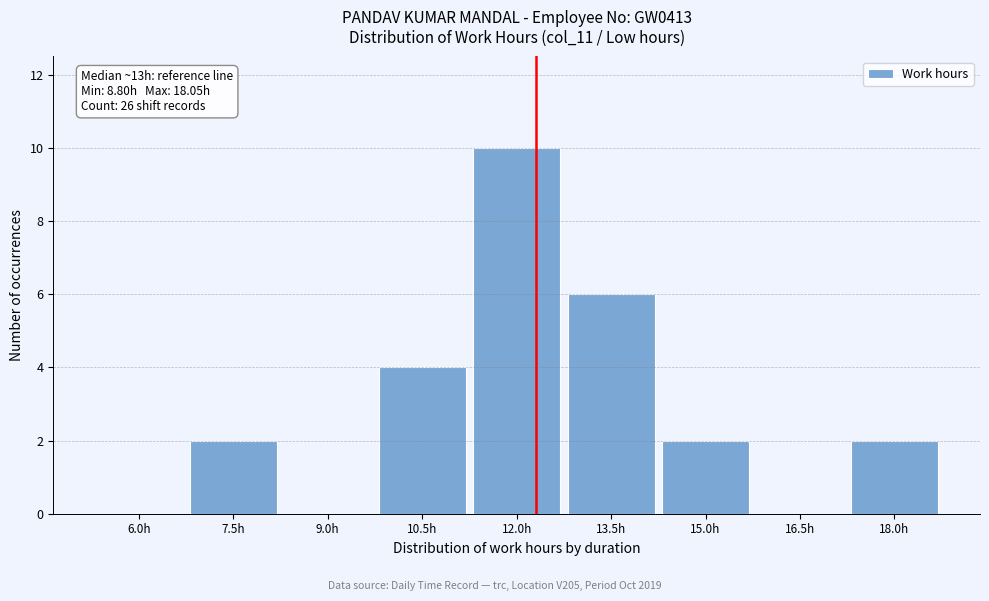

Reading right to left, list all the values displayed in this chart.

18.0h=2	16.5h=0	15.0h=2	13.5h=6	12.0h=10	10.5h=4	9.0h=0	7.5h=2	6.0h=0